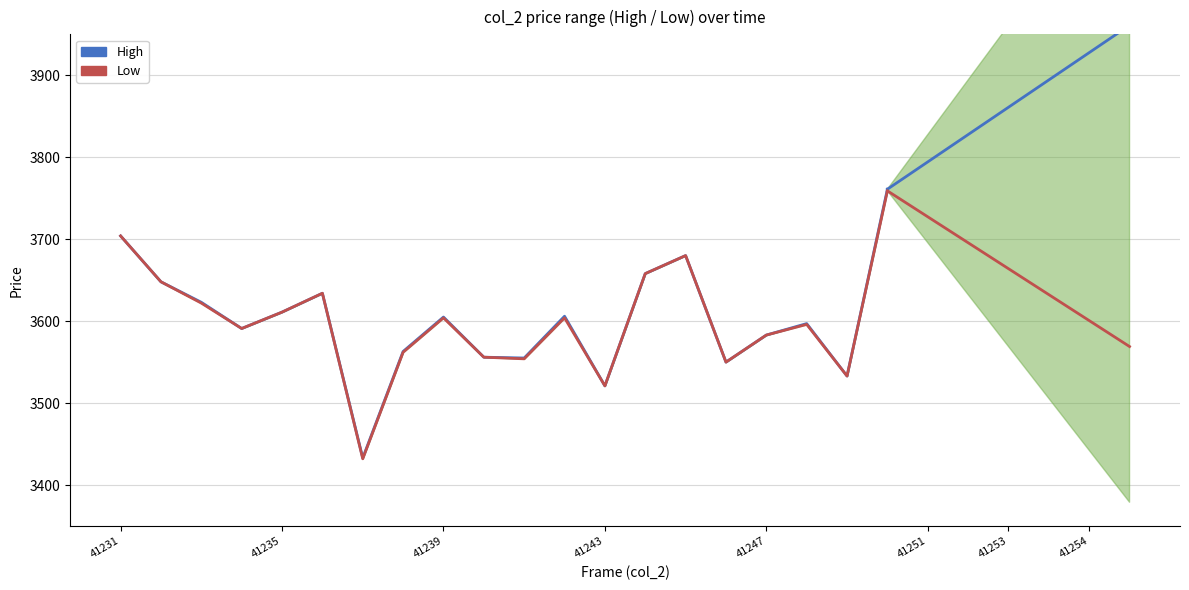

What is the smallest value displayed?

3432